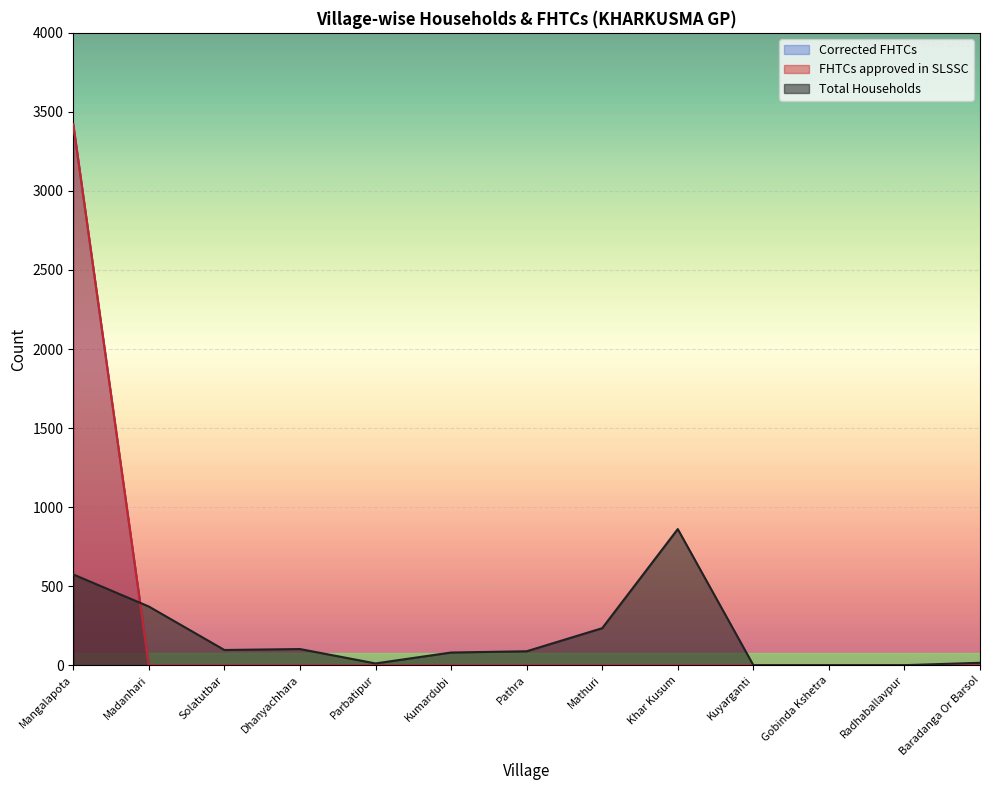

Does the chart display data point markers on the line(s)?

No